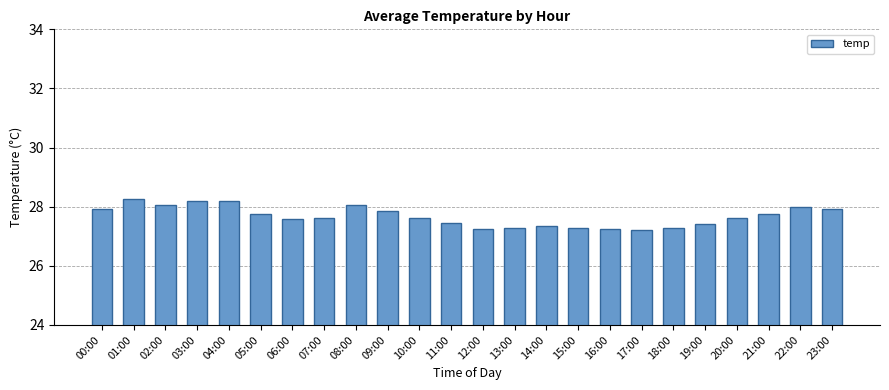

What is the ratio of the value at 03:00 to the value at 12:00?

1.0